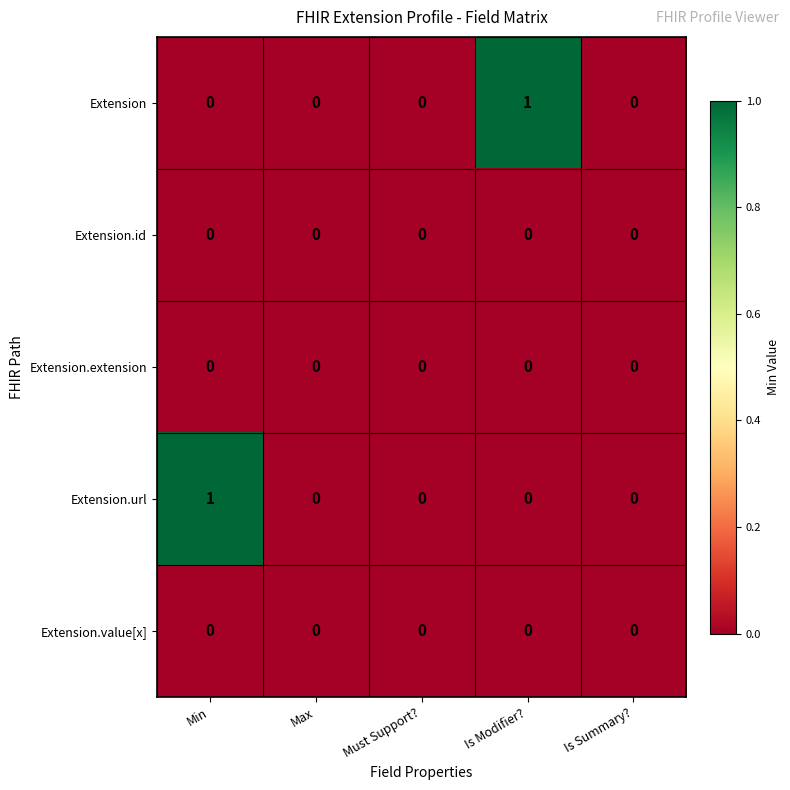

True or false: Extension.value[x] has a value of 0 at Is Modifier?.

True